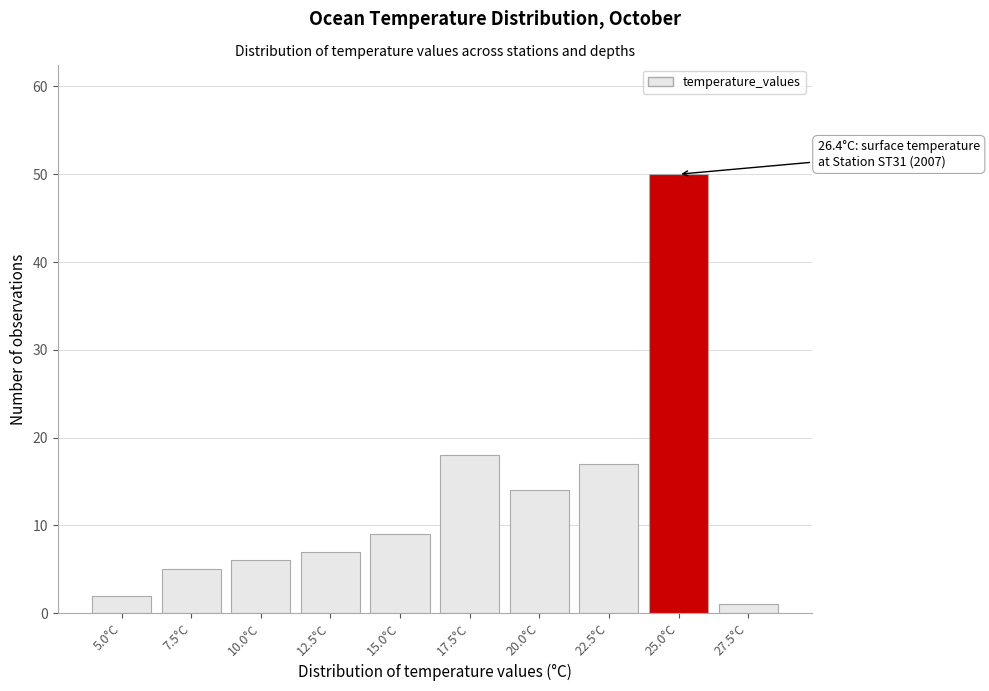

Reading right to left, list all the values displayed in this chart.

27.5°C=1	25.0°C=50	22.5°C=17	20.0°C=14	17.5°C=18	15.0°C=9	12.5°C=7	10.0°C=6	7.5°C=5	5.0°C=2